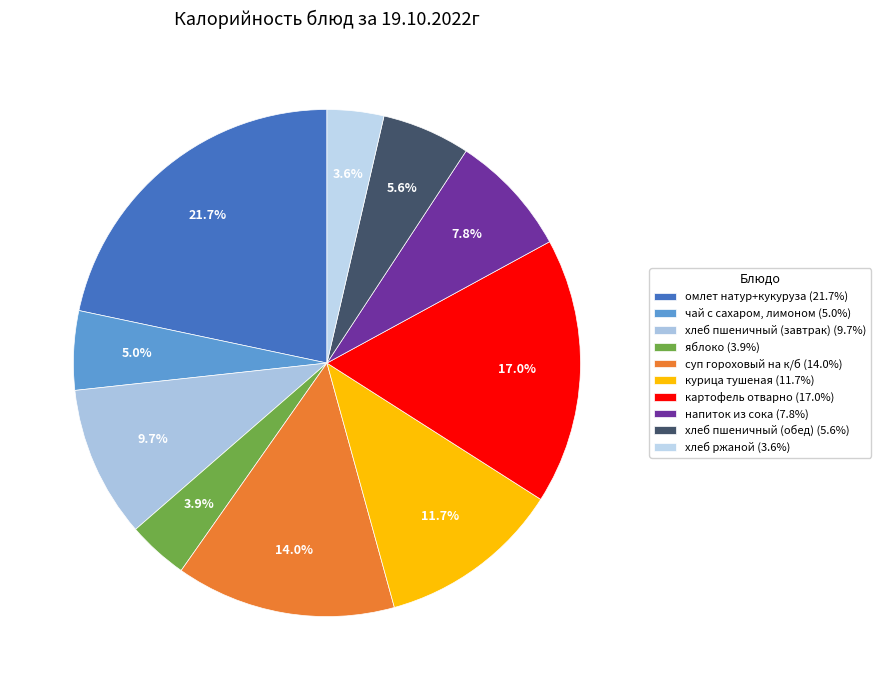

Is there a majority slice in this chart?

No